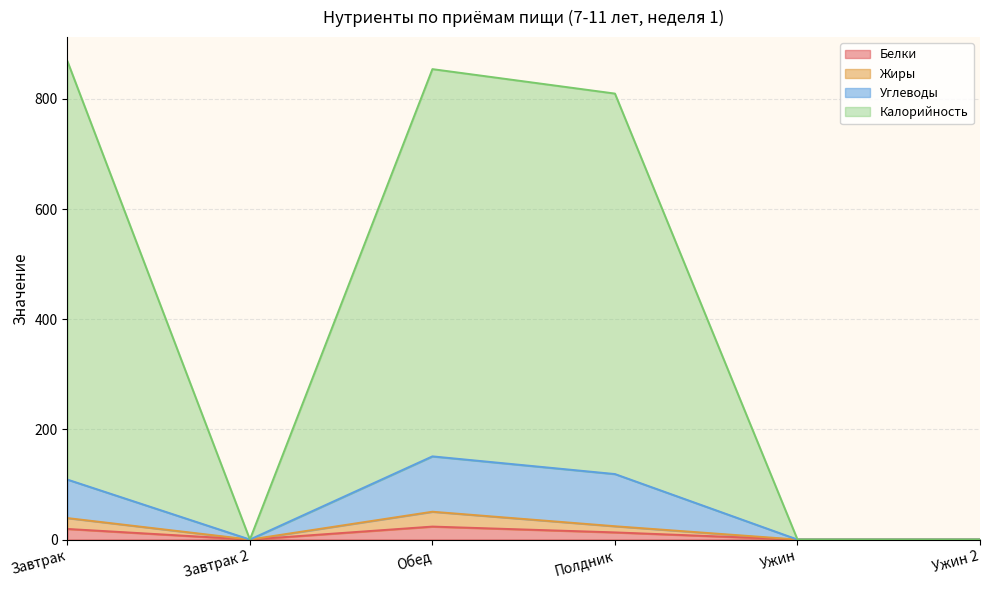

At which label is Жиры closest to 25?

Полдник